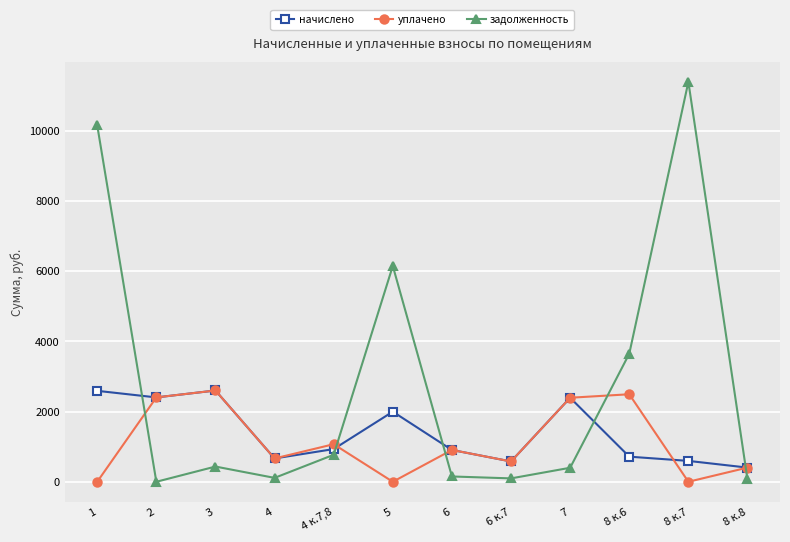

How many series are shown in this chart?

3